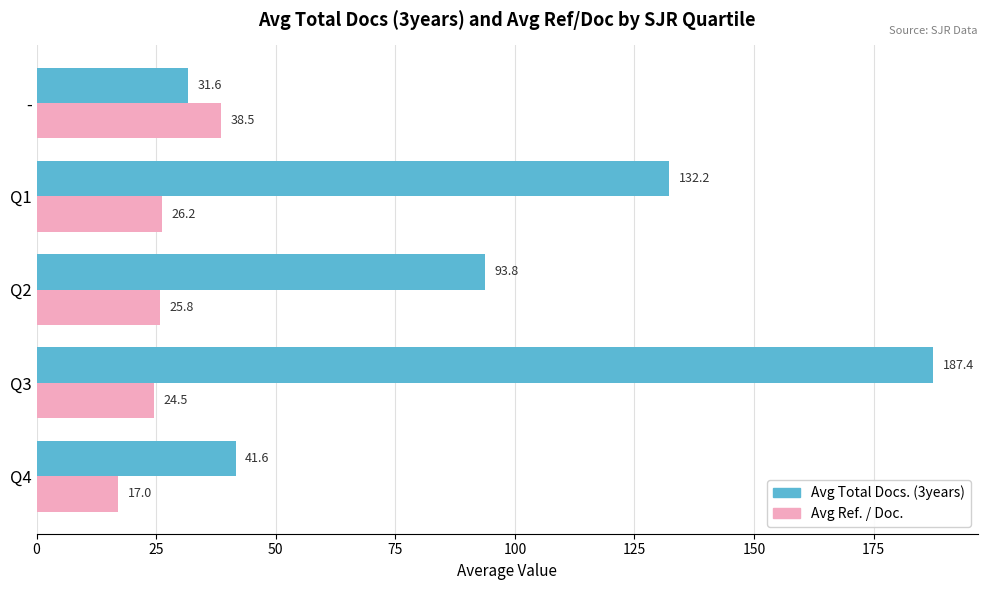

What is the sum of all Avg Total Docs. (3years) values?

486.6